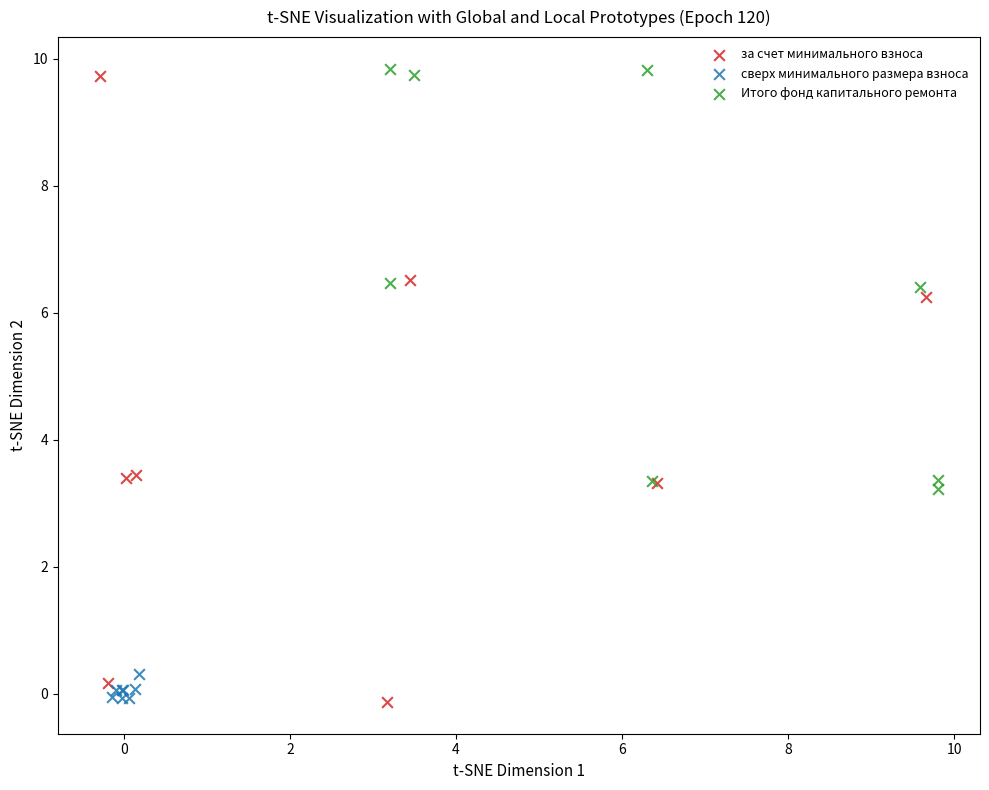

Which series has the largest Y range (max minus min)?

за счет минимального взноса